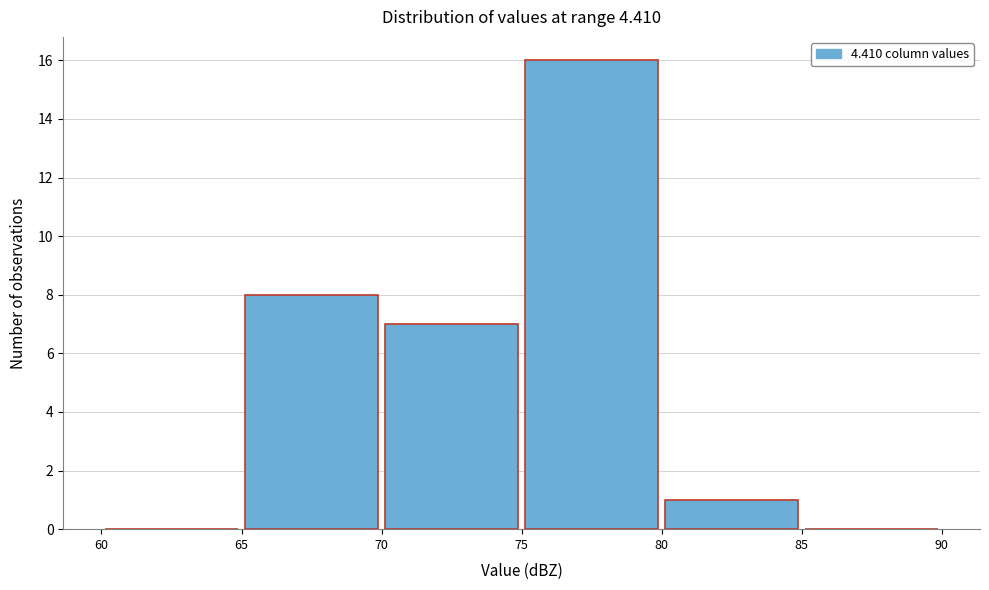

Reading left to right, list every bar in this chart as the range it spans on the x-axis followed by its height. The values are not printed on the chart, so give them approximately, as read against the axis.

60 to 65: 0
65 to 70: 8
70 to 75: 7
75 to 80: 16
80 to 85: 1
85 to 90: 0